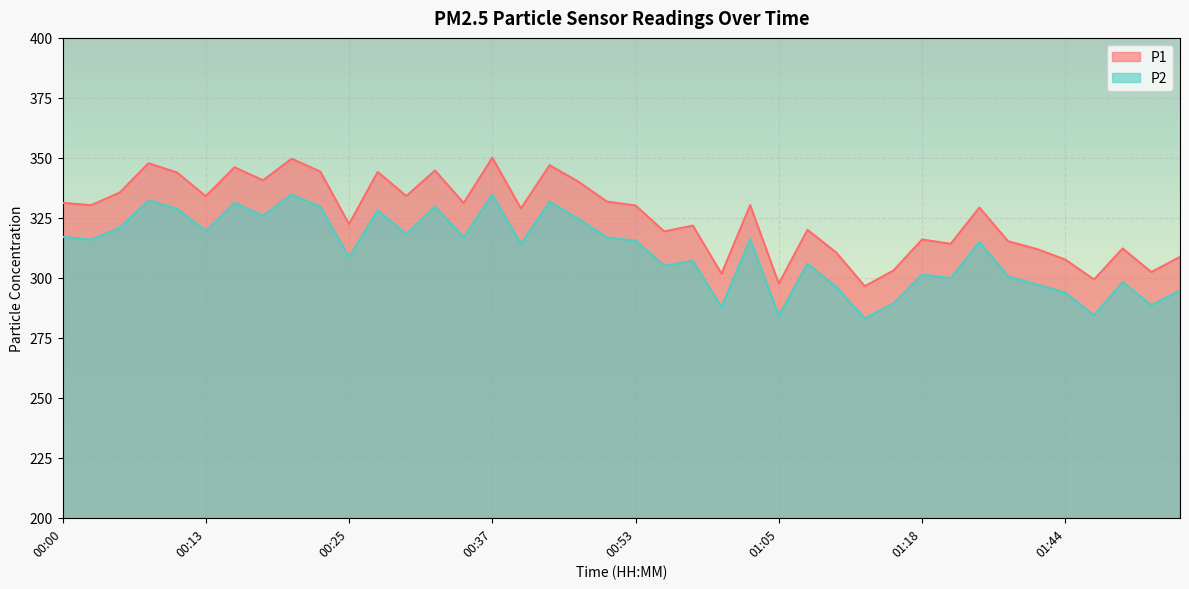

Which series has the widest spread of values?

P1